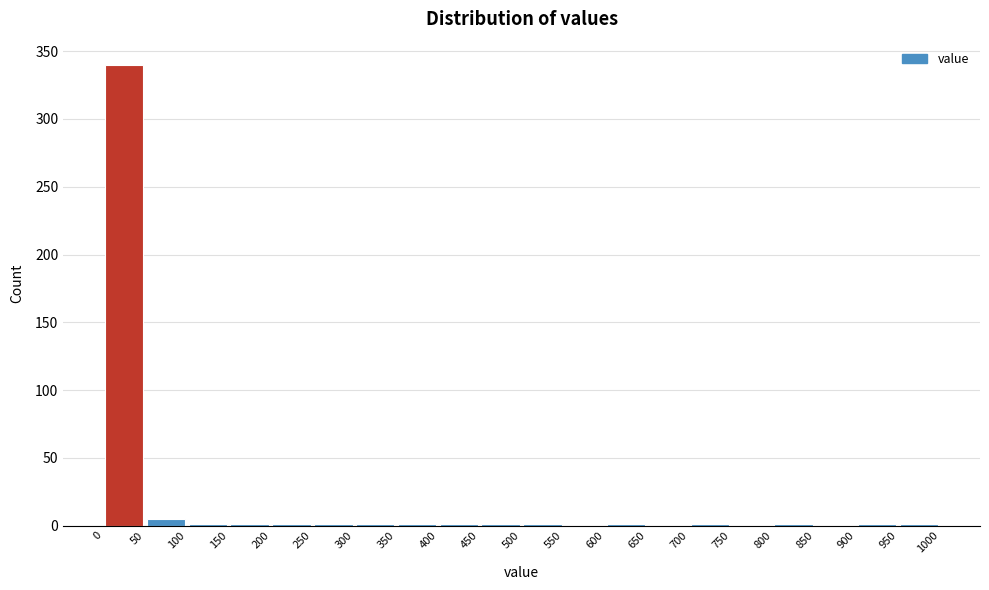

What is the height of the bar covering 50 to 100 on the x-axis? The values are not printed on the chart, so give them approximately, as read against the axis.

5